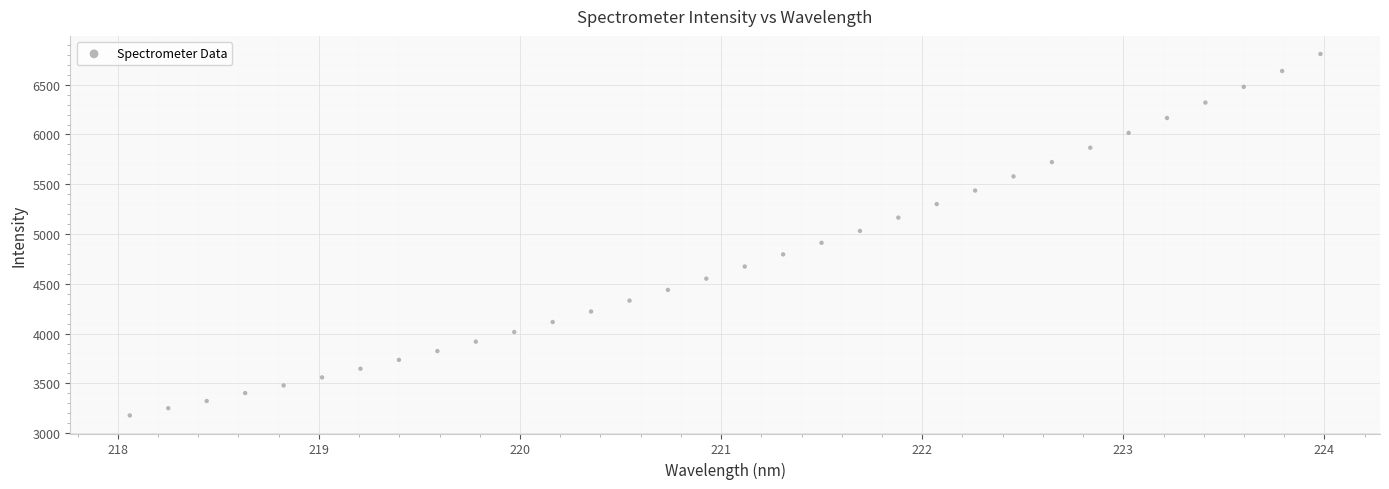

What is the range of X values (max minus min)?

5.9